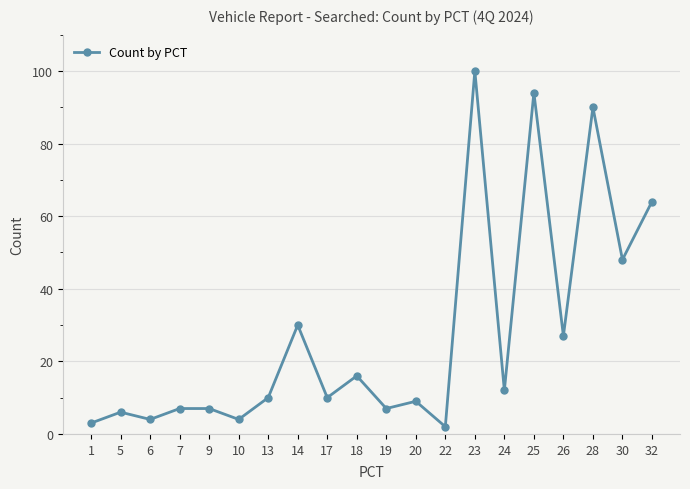

How many points are lower than both their immediate neighbors (excluding endpoints)?

8